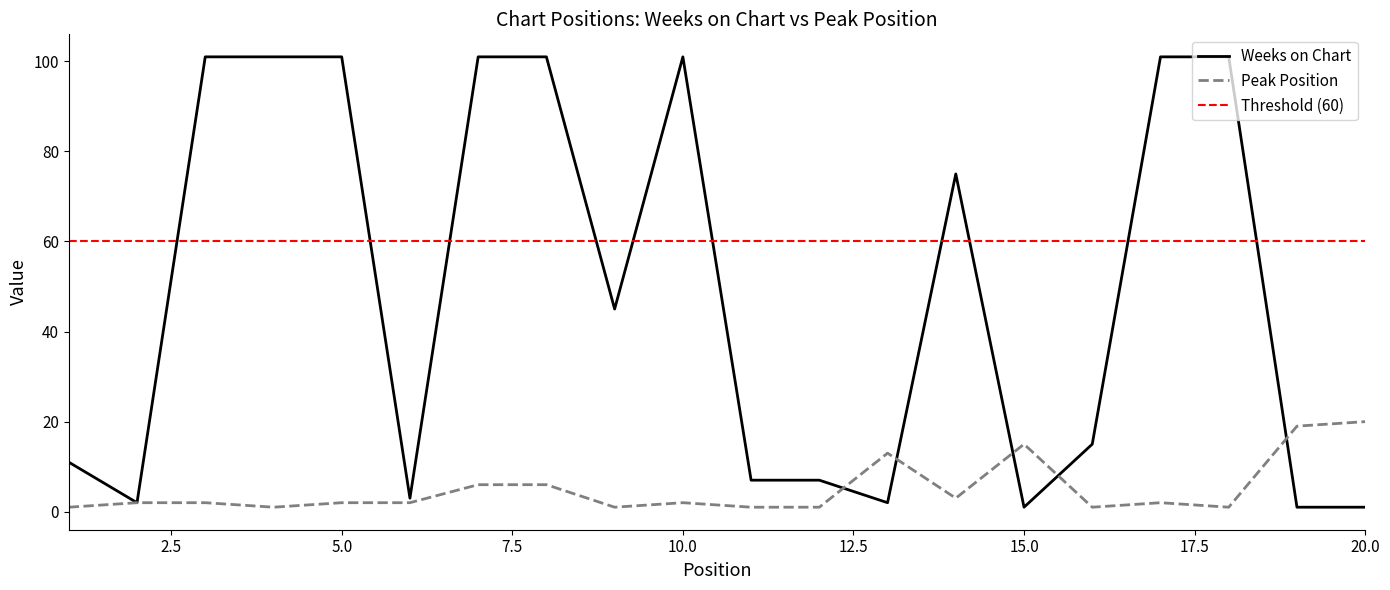

How many lines are shown in the chart?

2